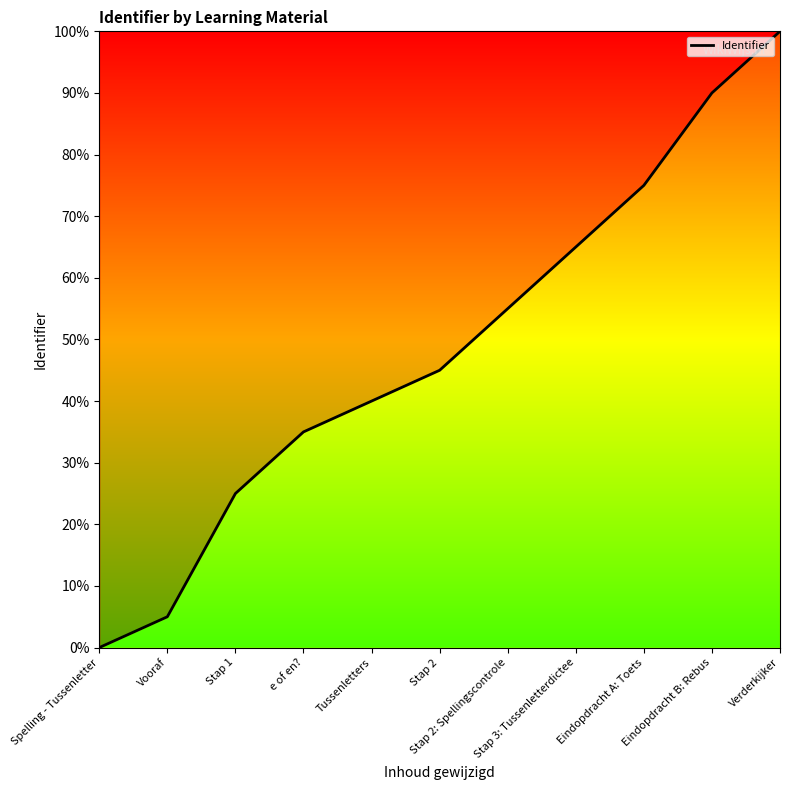

What is the sum of all values?

535.0